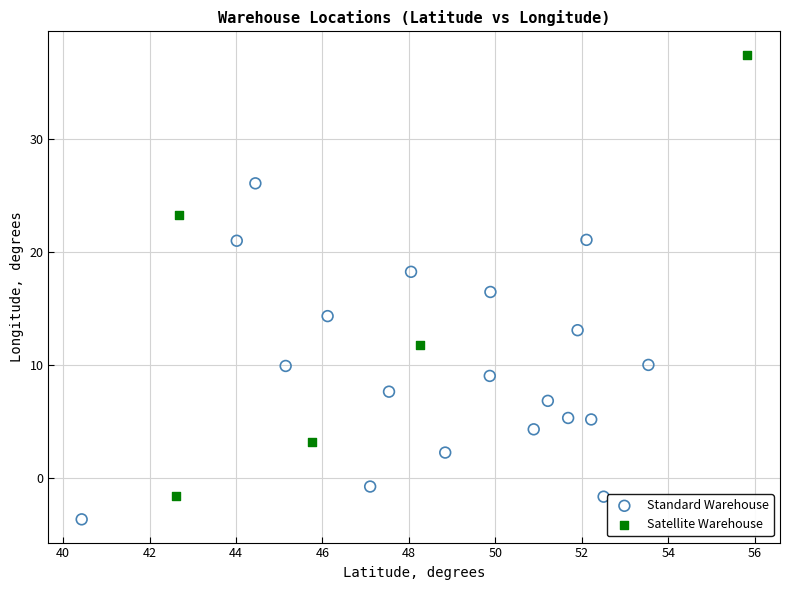

Which series contains the lowest Y value?

Standard Warehouse